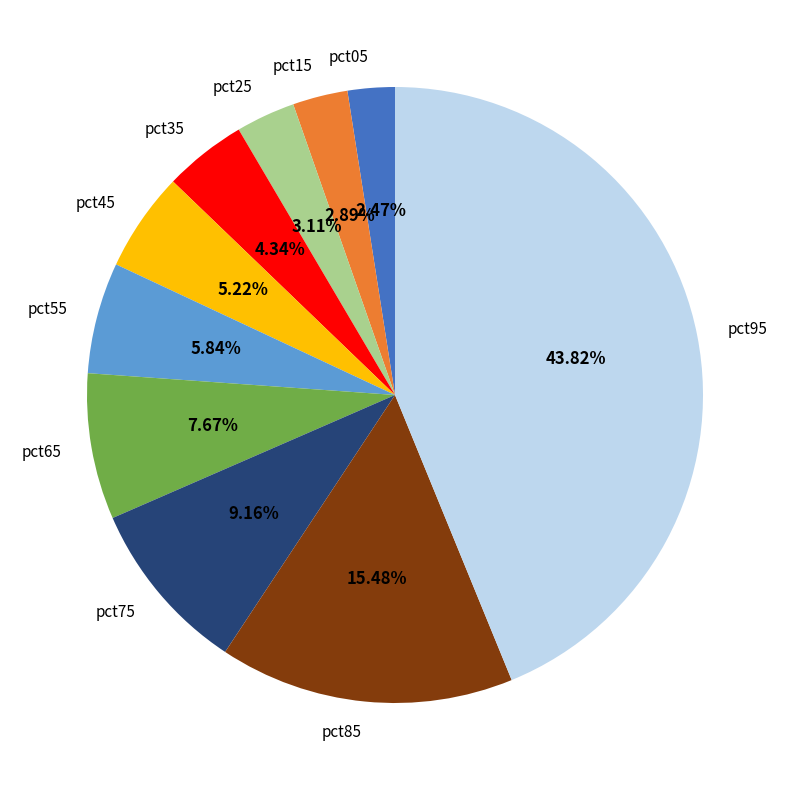

What percentage is the pct55 slice, to the nearest percent?

6%